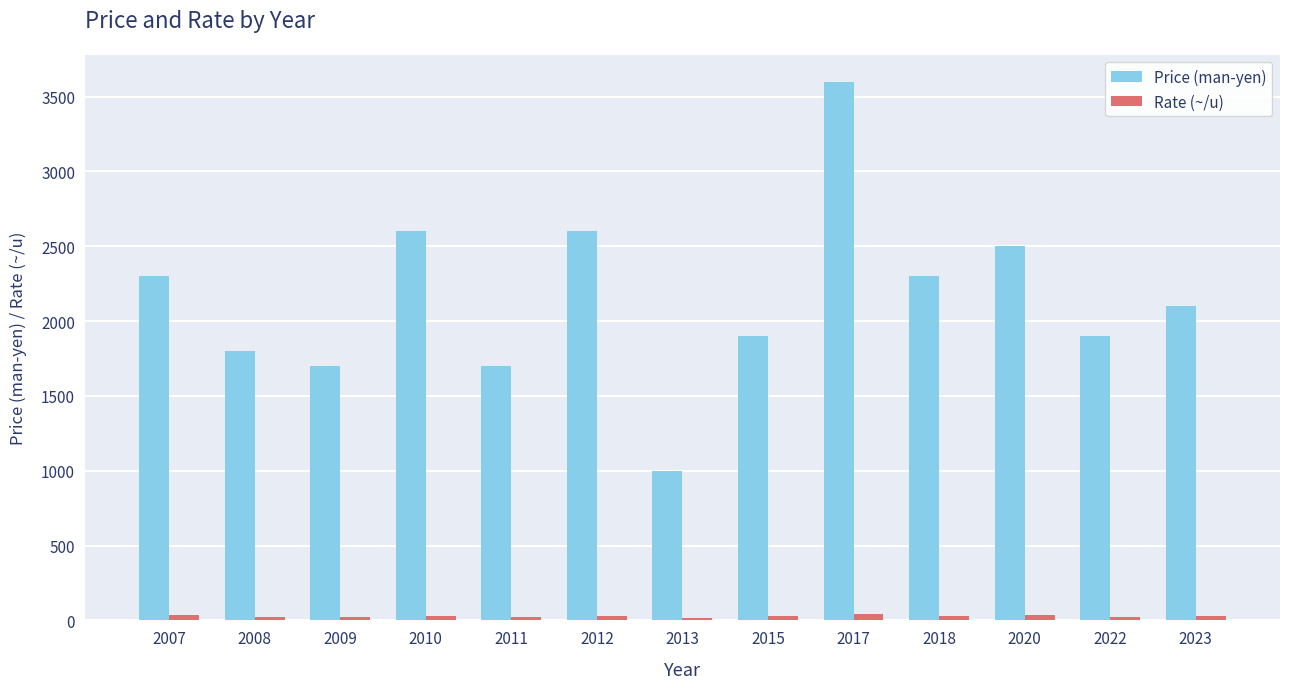

The value of Price (man-yen) at 2018 is 1505.9. True or false?

False